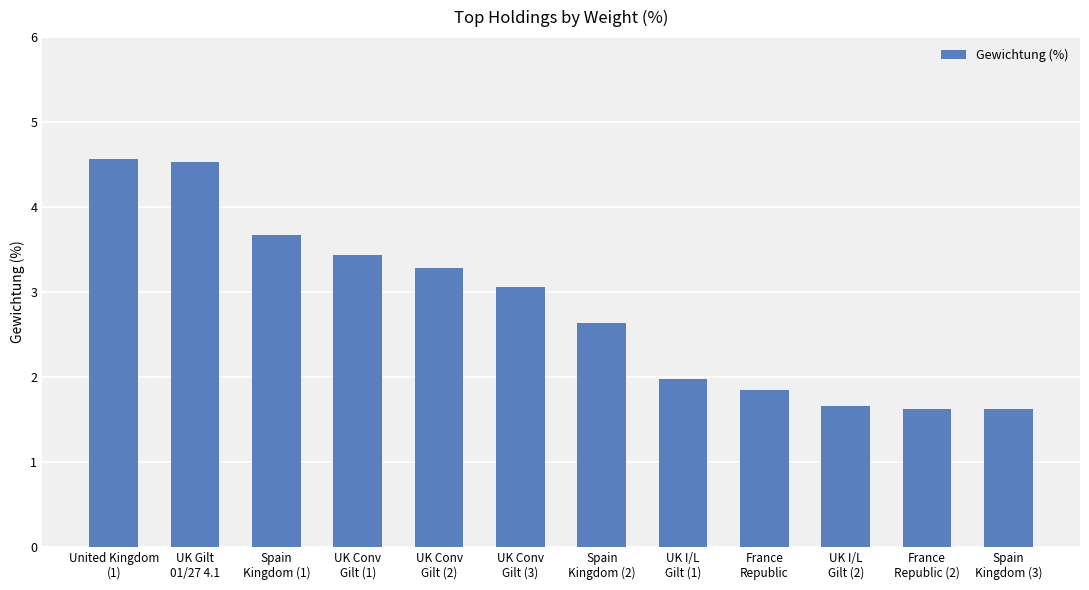

Reading left to right, extract all data points from this chart.

United Kingdom
(1)=4.6	UK Gilt
01/27 4.1=4.5	Spain
Kingdom (1)=3.7	UK Conv
Gilt (1)=3.4	UK Conv
Gilt (2)=3.3	UK Conv
Gilt (3)=3.1	Spain
Kingdom (2)=2.6	UK I/L
Gilt (1)=2.0	France
Republic=1.8	UK I/L
Gilt (2)=1.7	France
Republic (2)=1.6	Spain
Kingdom (3)=1.6